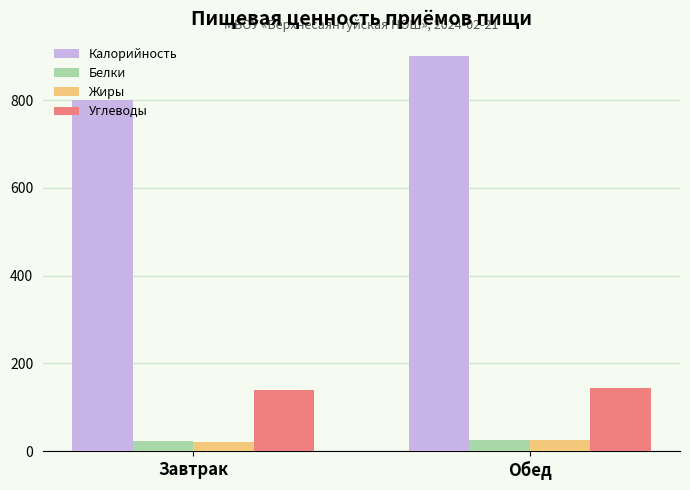

Which series has the largest range (max minus min)?

Калорийность